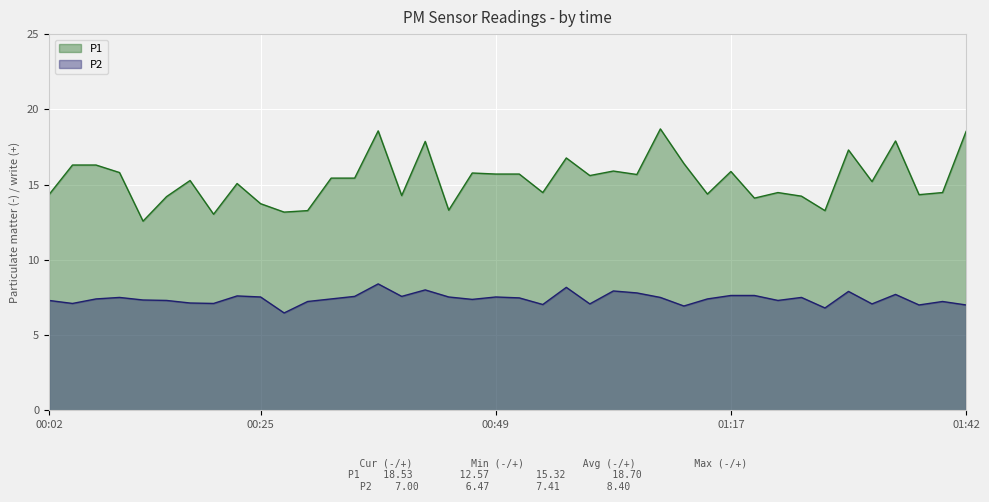

What is the label of the 16th point from the left?

00:40